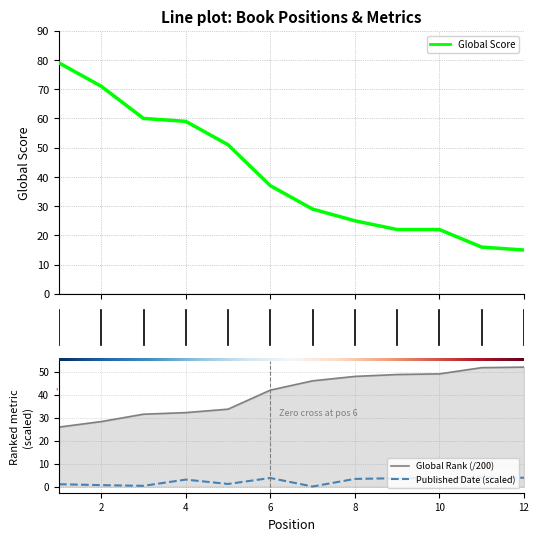

At how many categories does at least one series exceed 45?

11